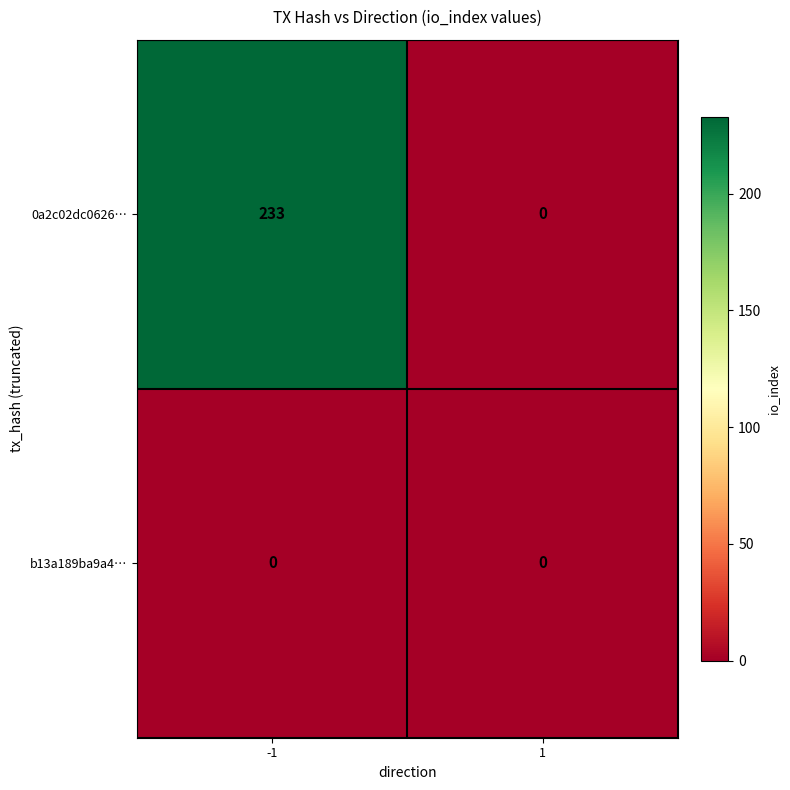

What is the greatest value displayed?

233